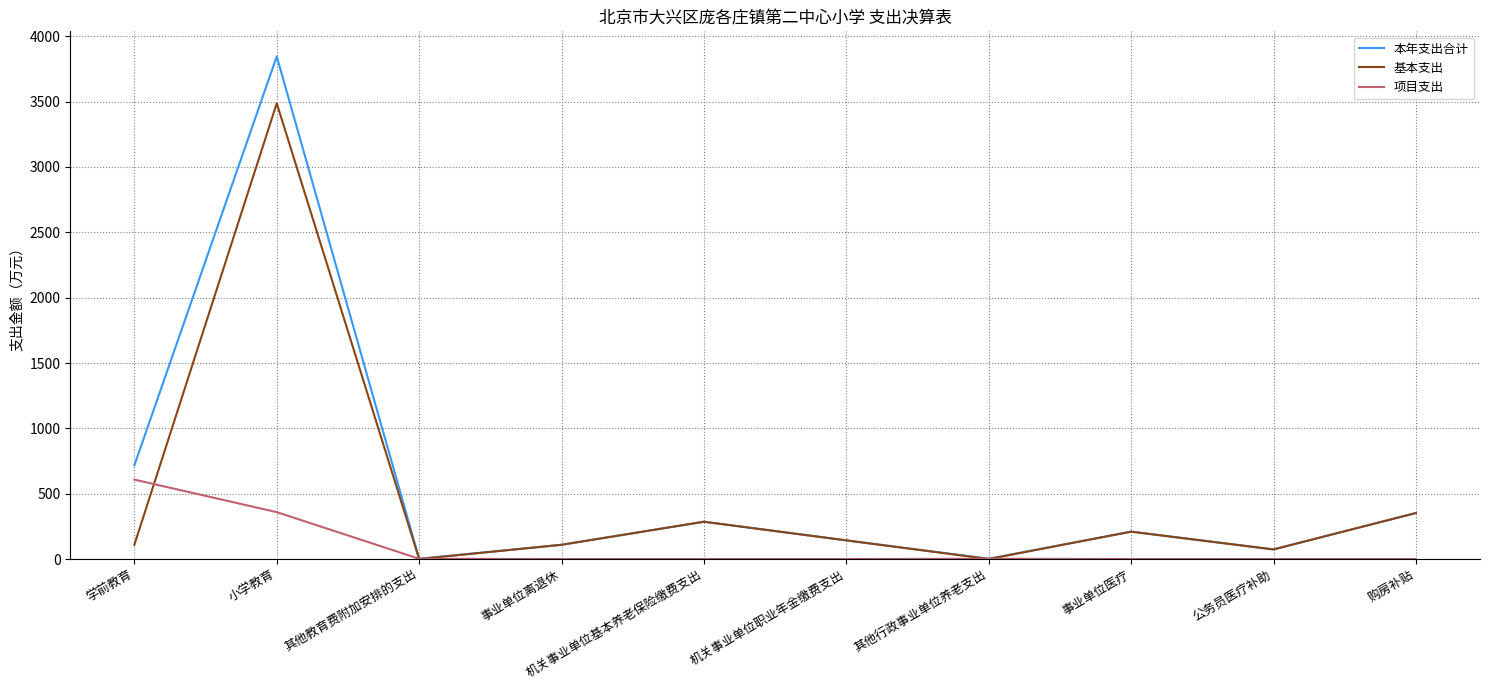

True or false: 基本支出 has a value of 108.9 at 学前教育.

True